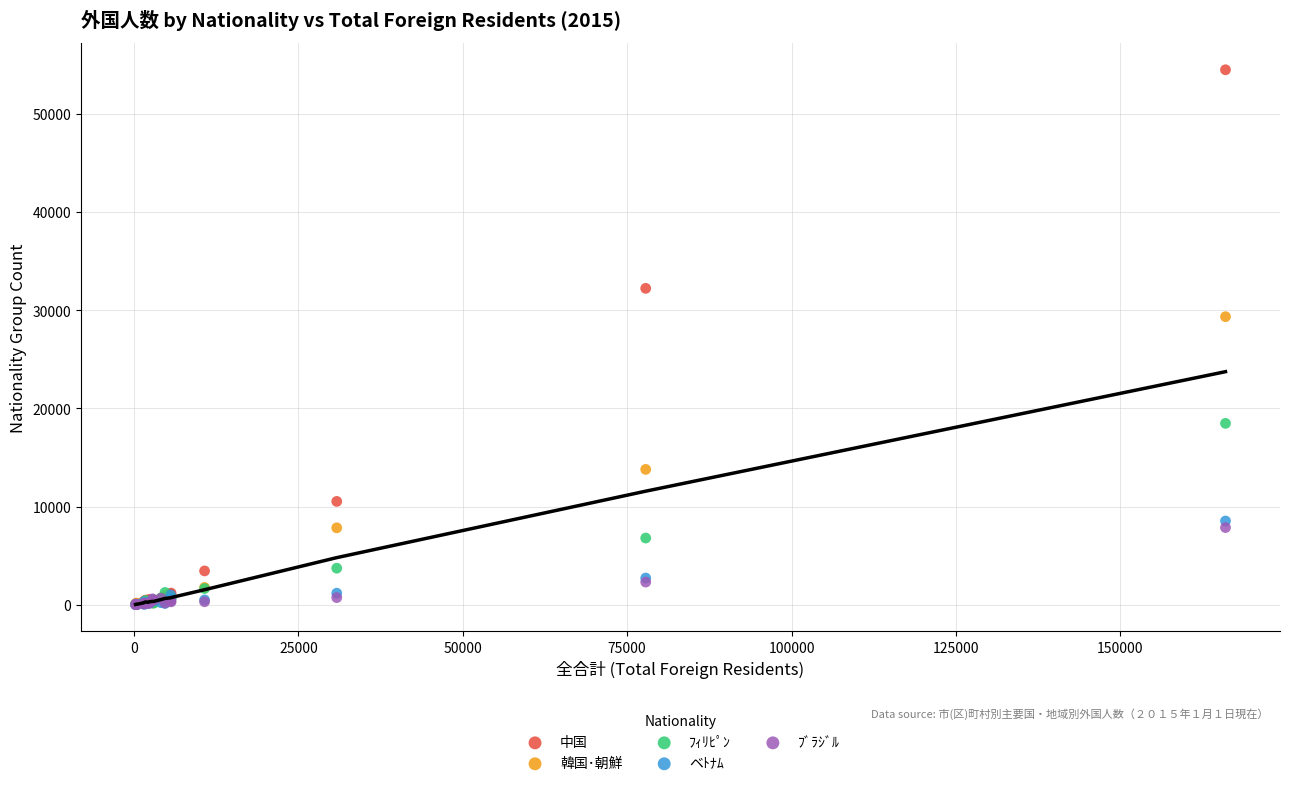

Across all series, what Y value is closest to 27260?

29355